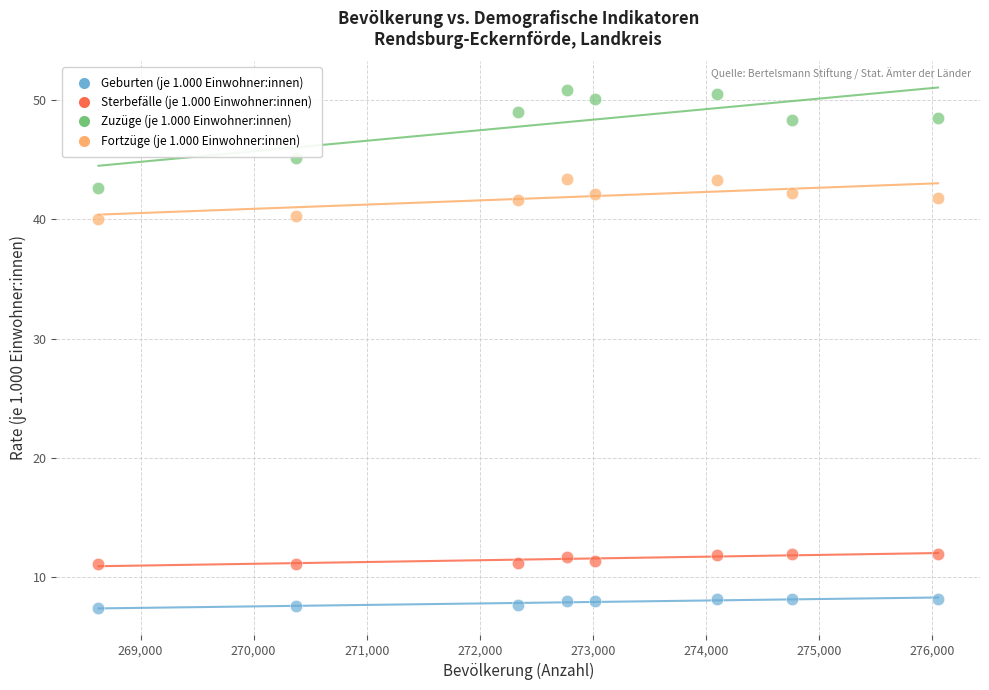

Which series has the widest spread of Y values?

Zuzüge (je 1.000 Einwohner:innen)